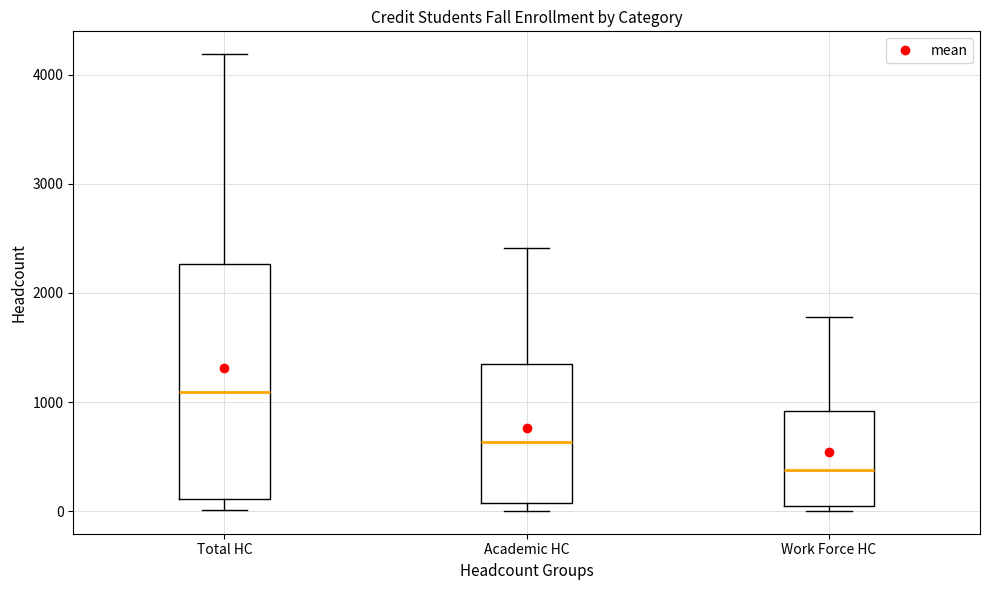

Which box is the tallest, from its lower edge to its upper edge?

Total HC